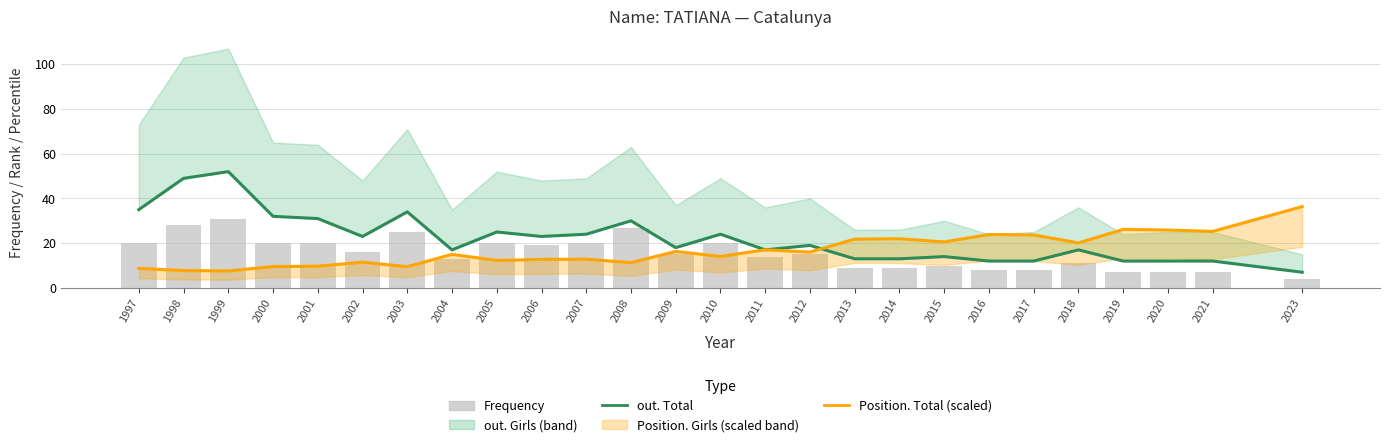

What is the spread (max minus min) of values at 2015?

10.6